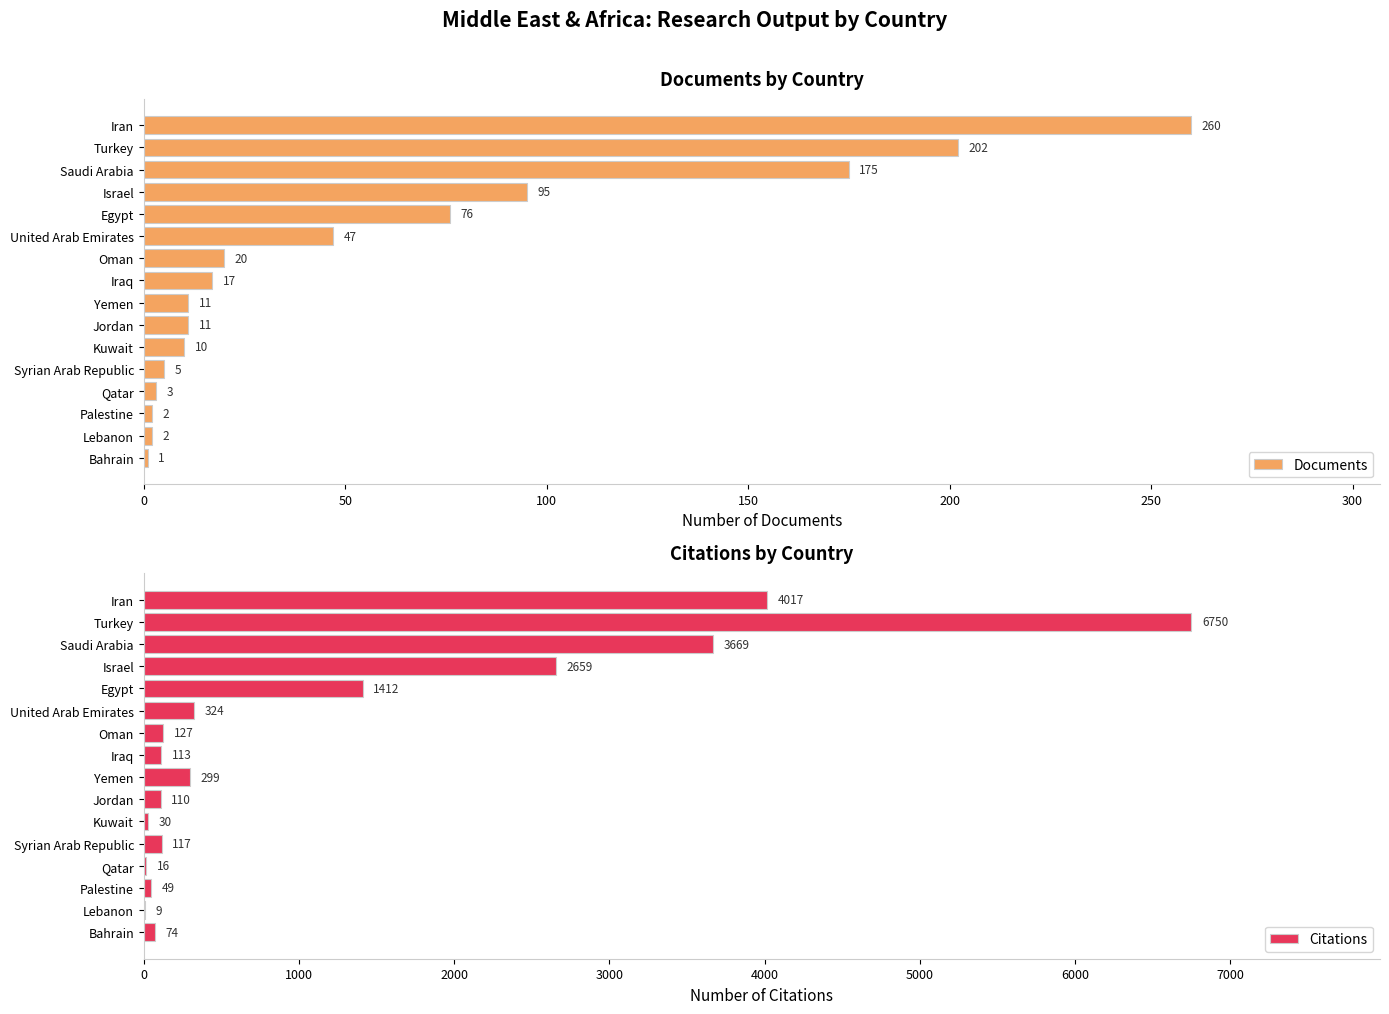

How many data points does each series have?

16